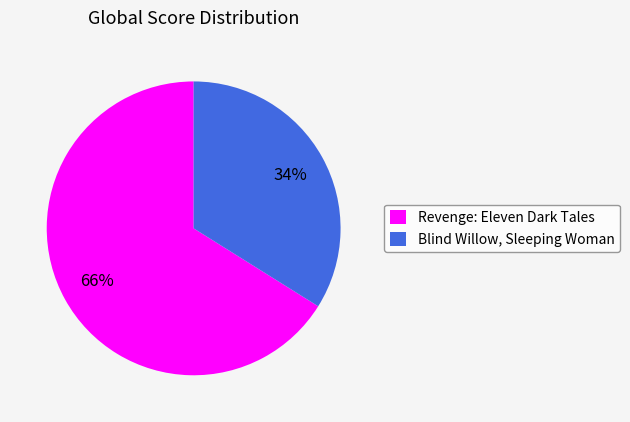

Which slice is the largest?

Revenge: Eleven Dark Tales